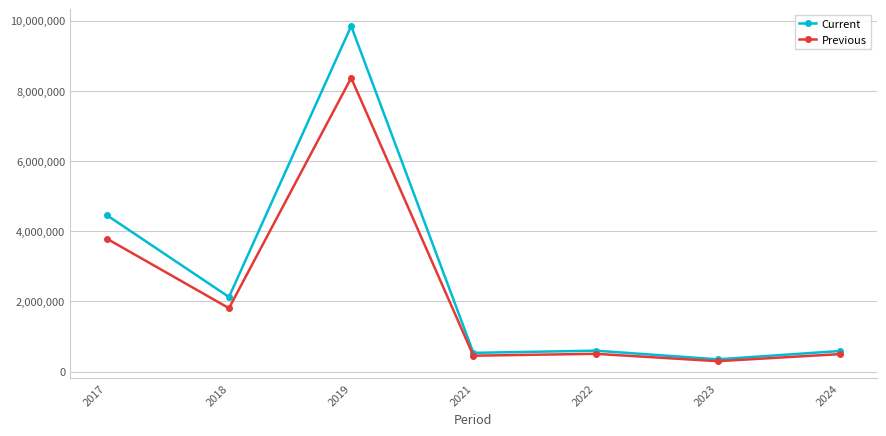

How many values in the Previous series are below 508871?

3